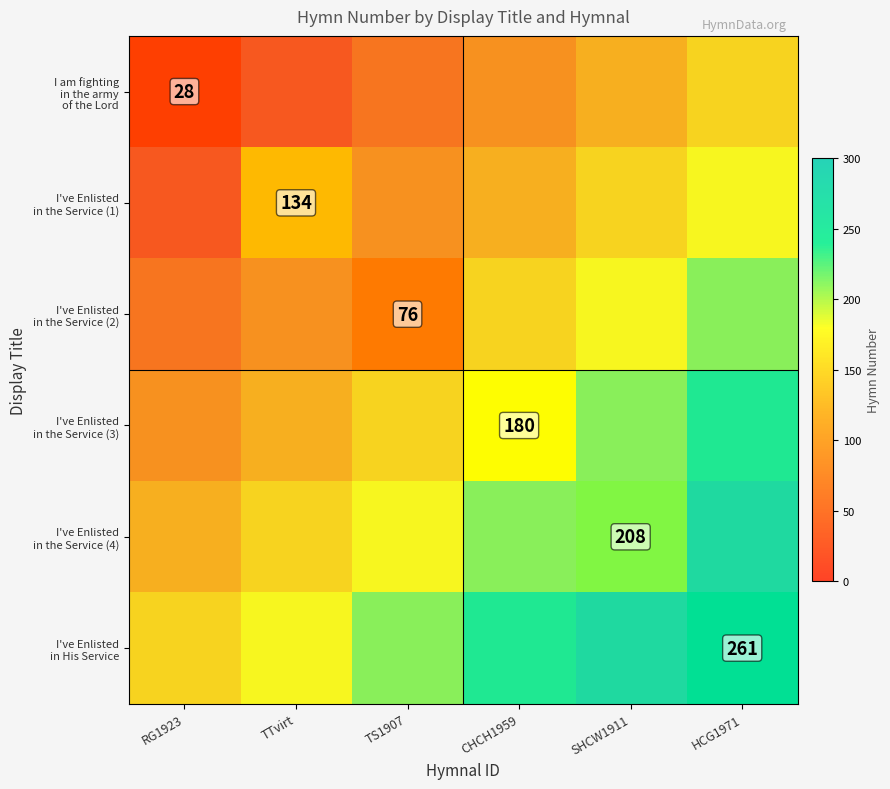

Count the number of categories in the chart.

6